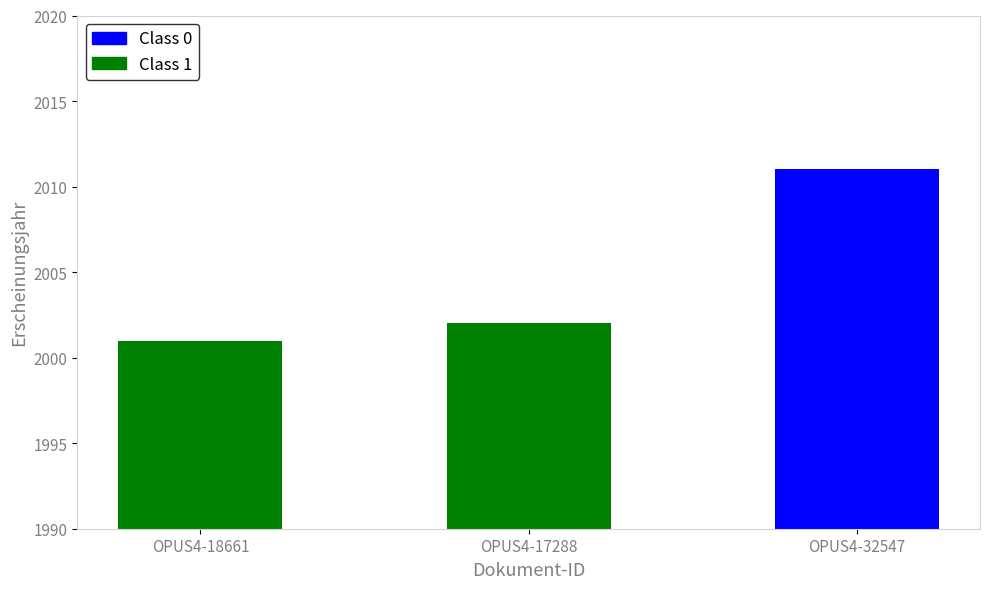

What is the difference between the maximum and minimum values?

10